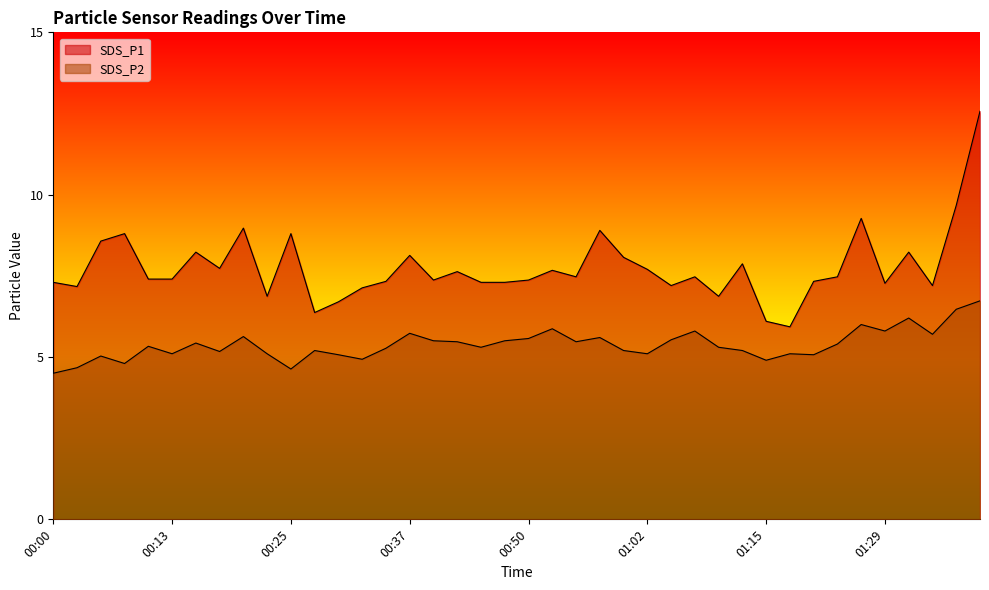

List the series in order of their overall mean, highest first.

SDS_P1, SDS_P2